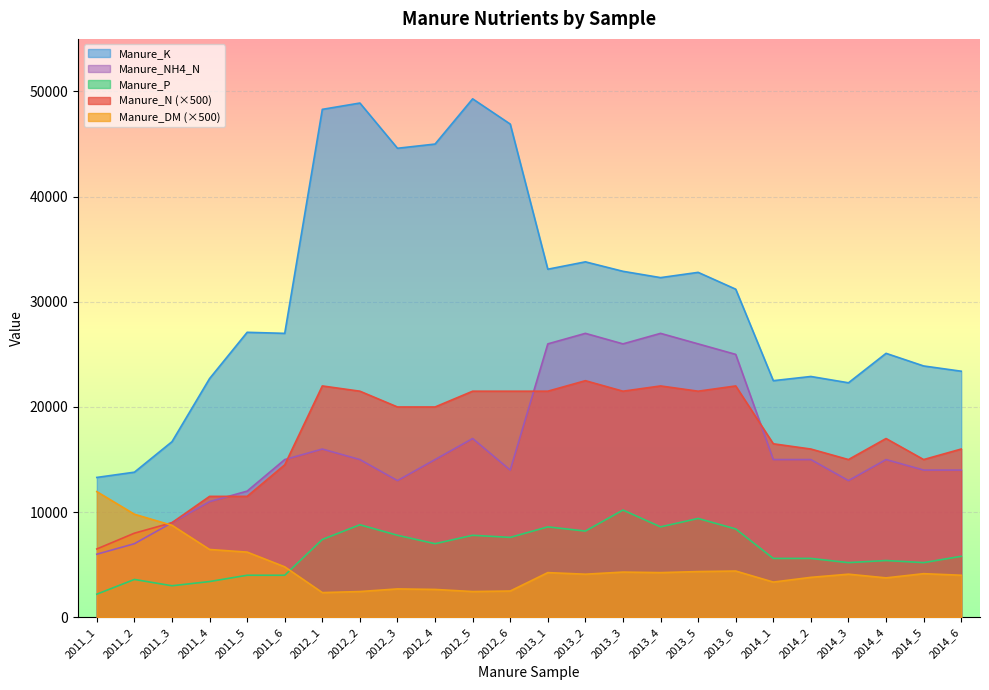

What is the difference between the Manure_NH4_N values at 2011_2 and 2011_4?

4000